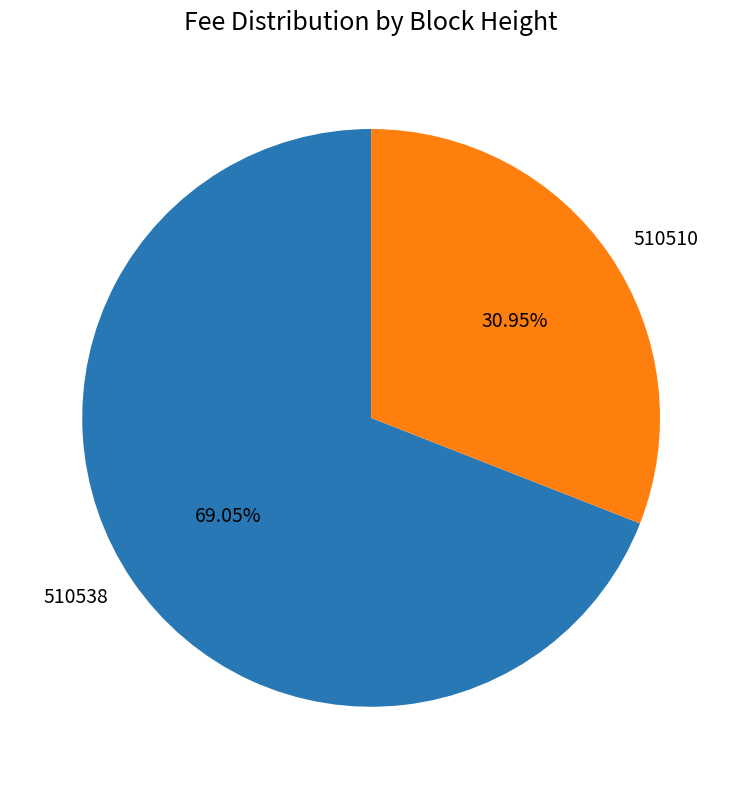

True or false: 510538 accounts for 69% of the total.

True